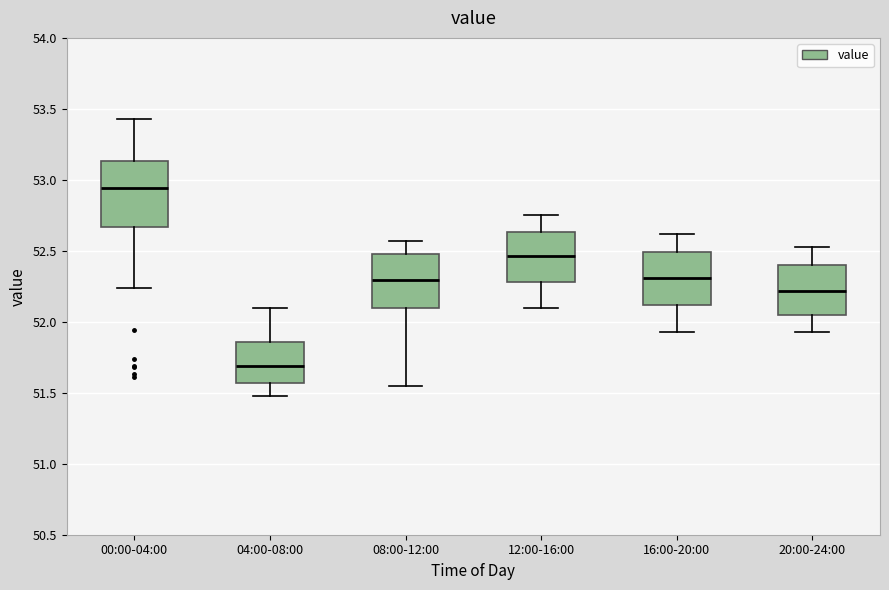

Where does the upper whisker of the box for 12:00-16:00 end on the y-axis? The values are not printed on the chart, so give them approximately, as read against the axis.

52.75